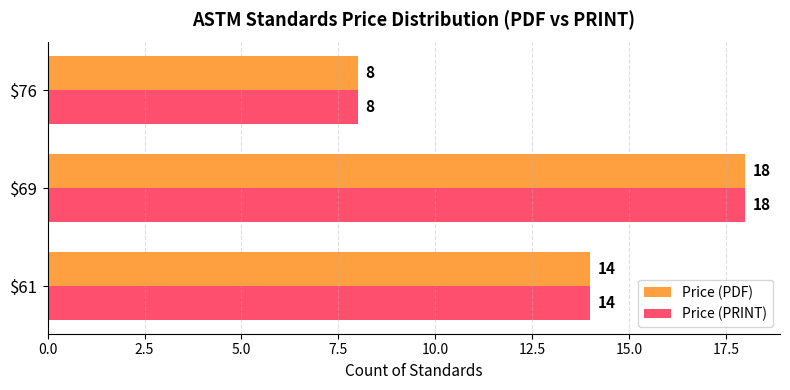

What is the difference between the maximum and minimum values in the Price (PDF) series?

10